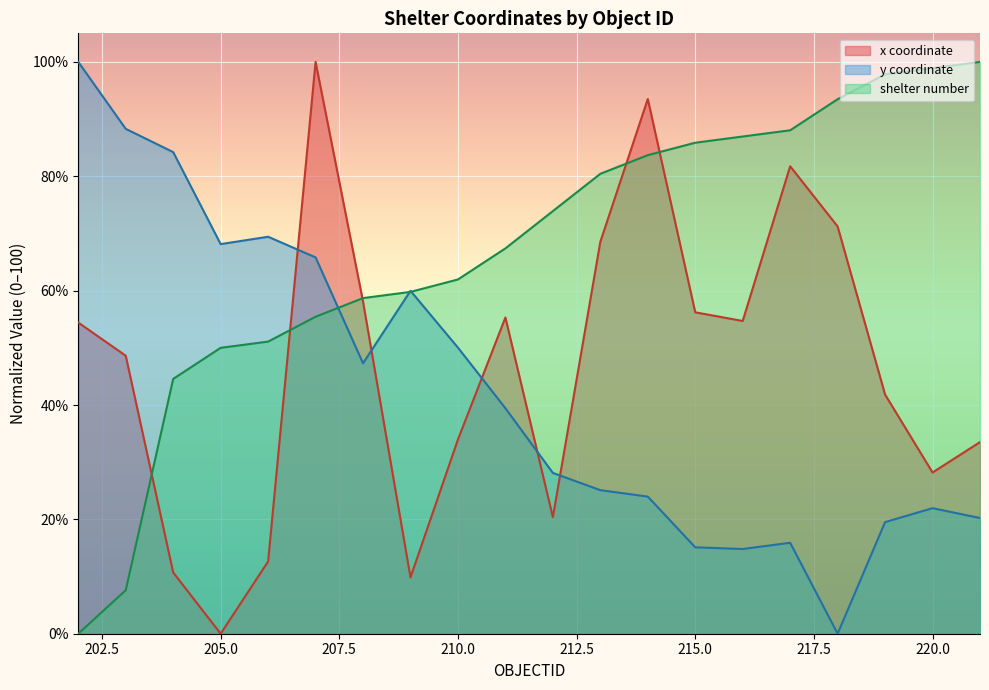

Rank the series by their average value, from lowest to highest.

y coordinate, x coordinate, shelter number